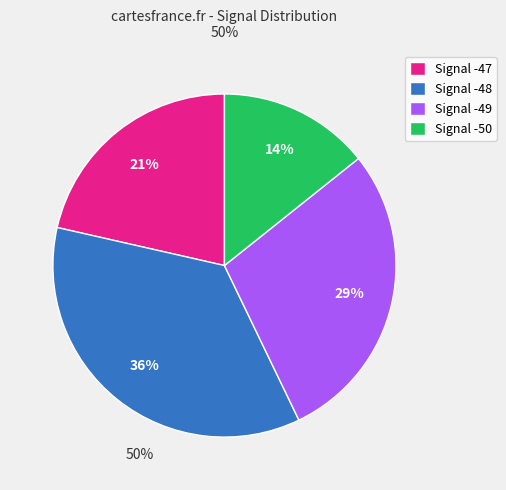

Is there a majority slice in this chart?

No